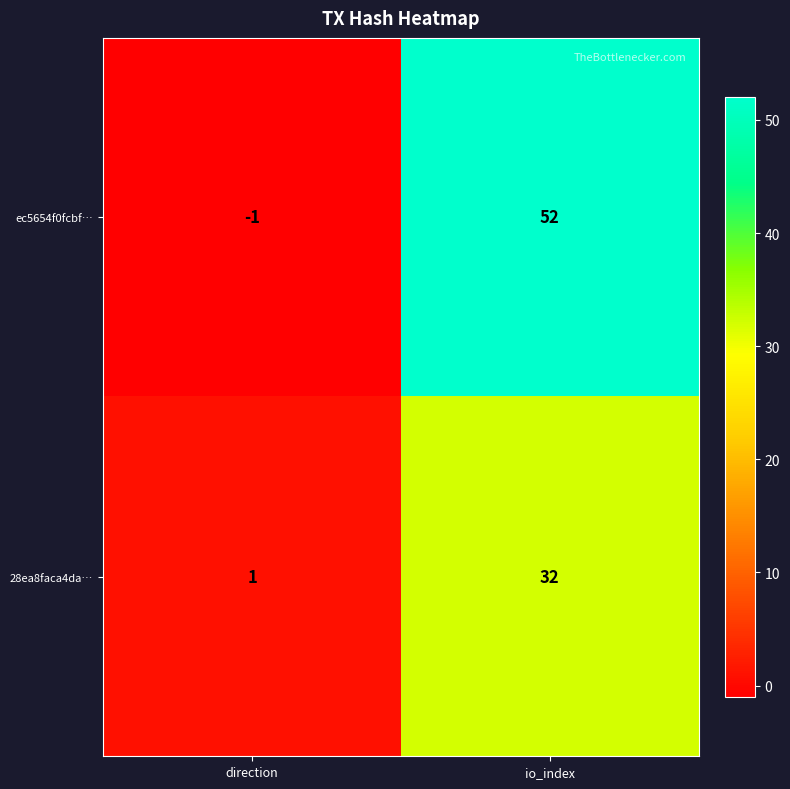

What is the difference between the maximum and minimum values in the ec5654f0fcbf… series?

53